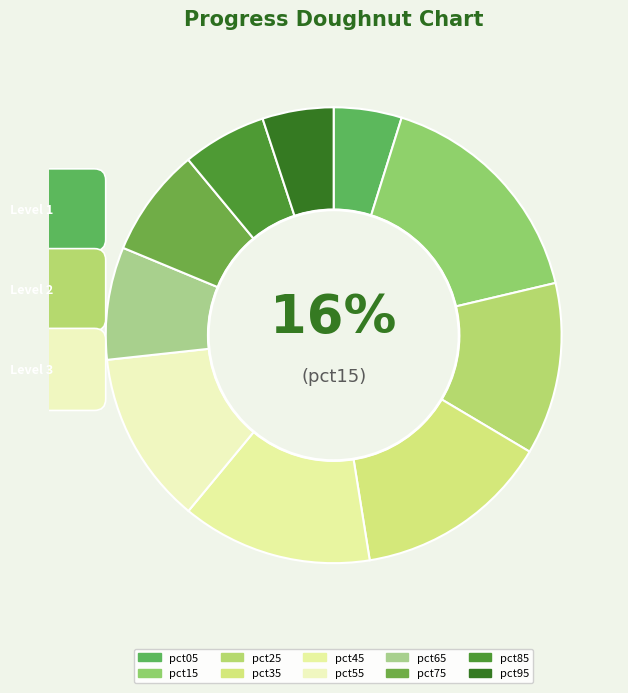

How much of the chart is everything except pct55?

87.7%